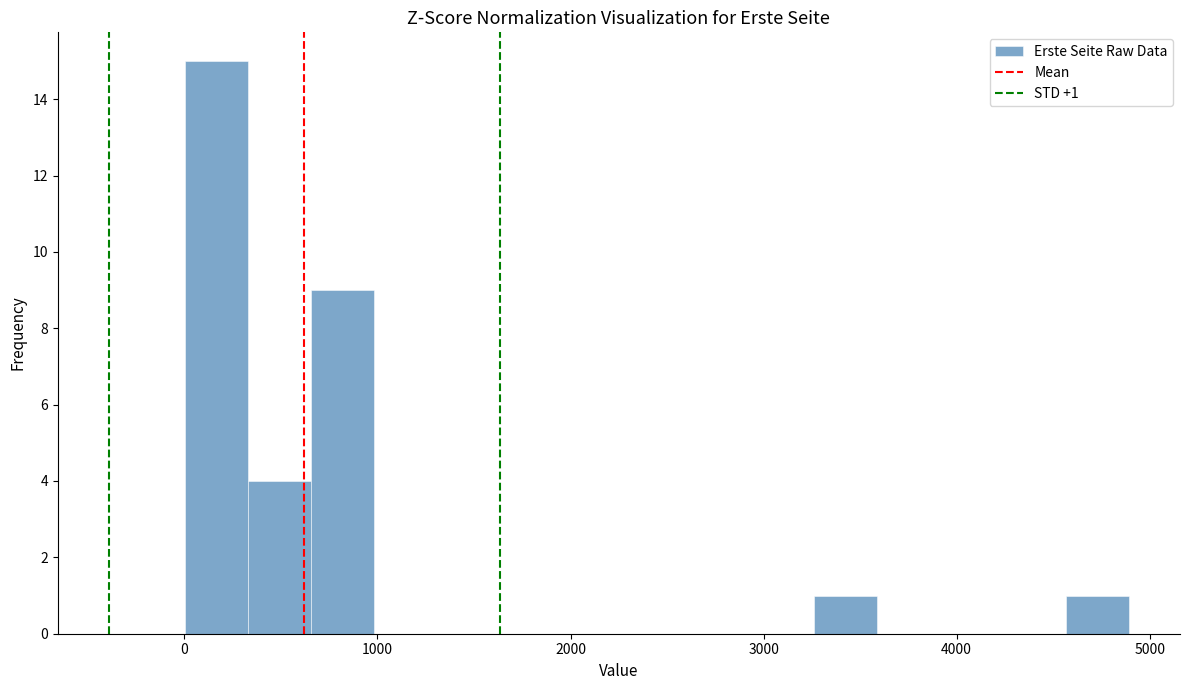

Read against the x-axis, roughly where is the centre of the tallest bar?

200